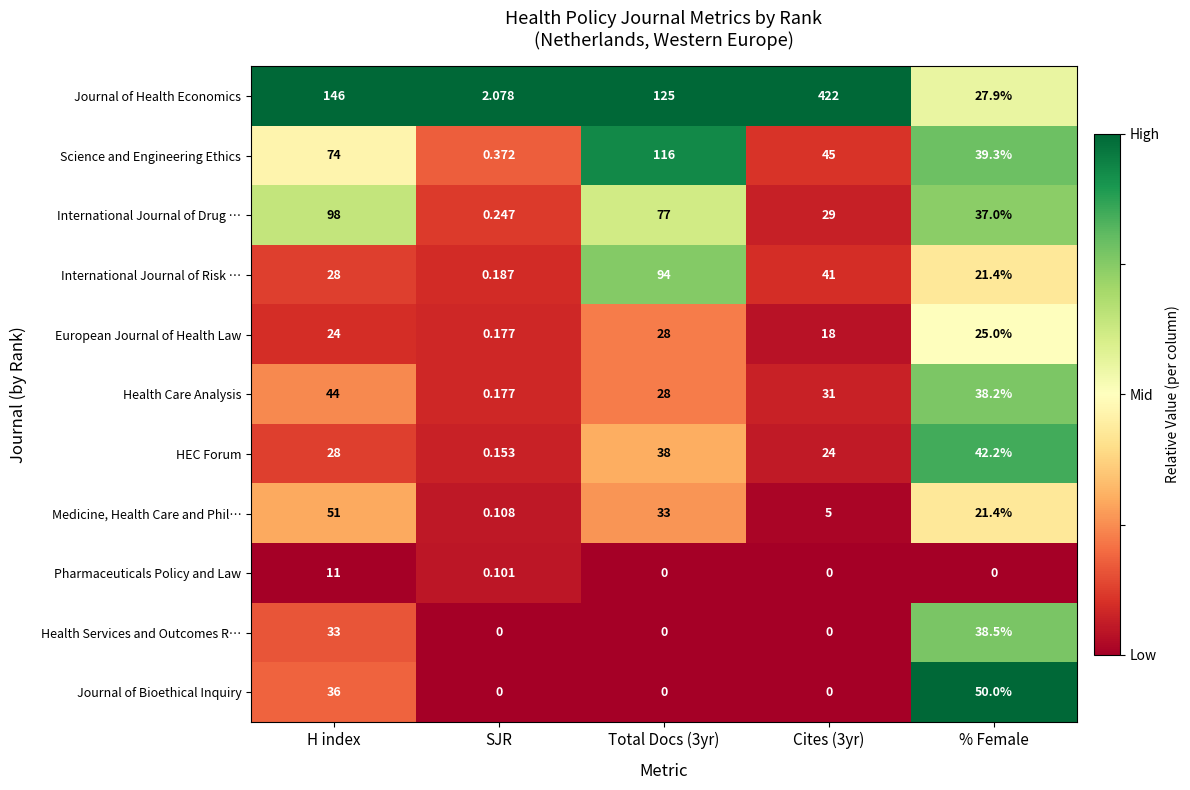

Which series has the largest total across all categories?

Journal of Health Economics